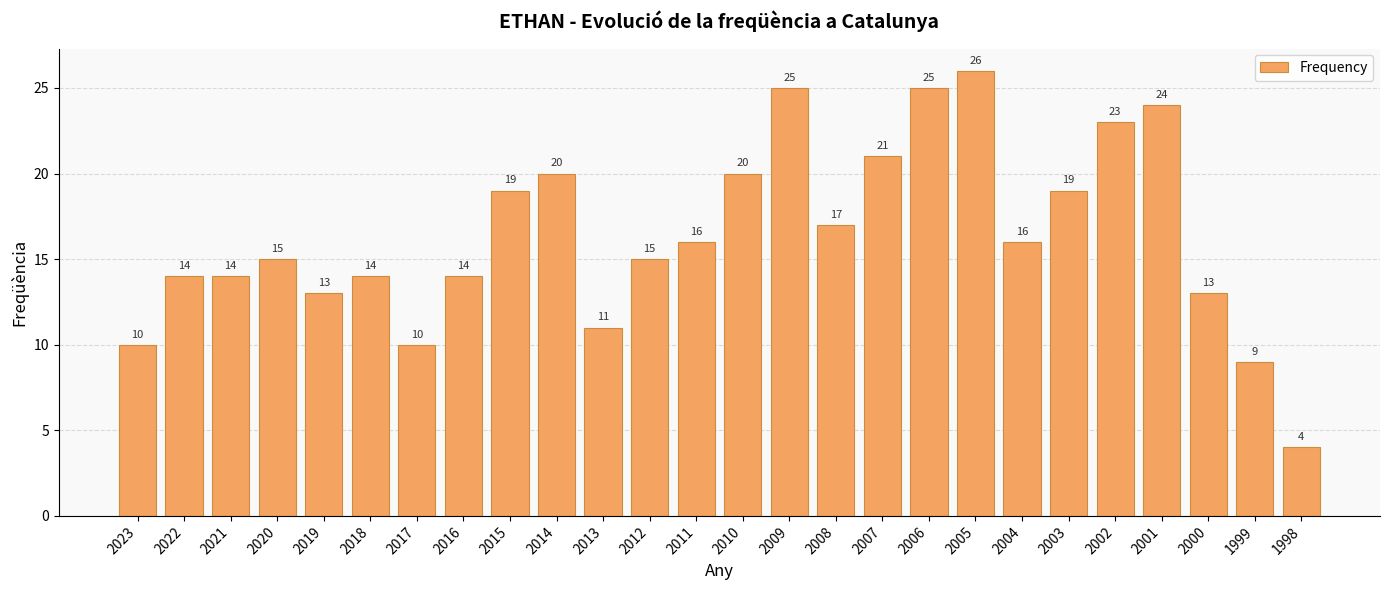

What is the value of the 20th bar from the left?

16